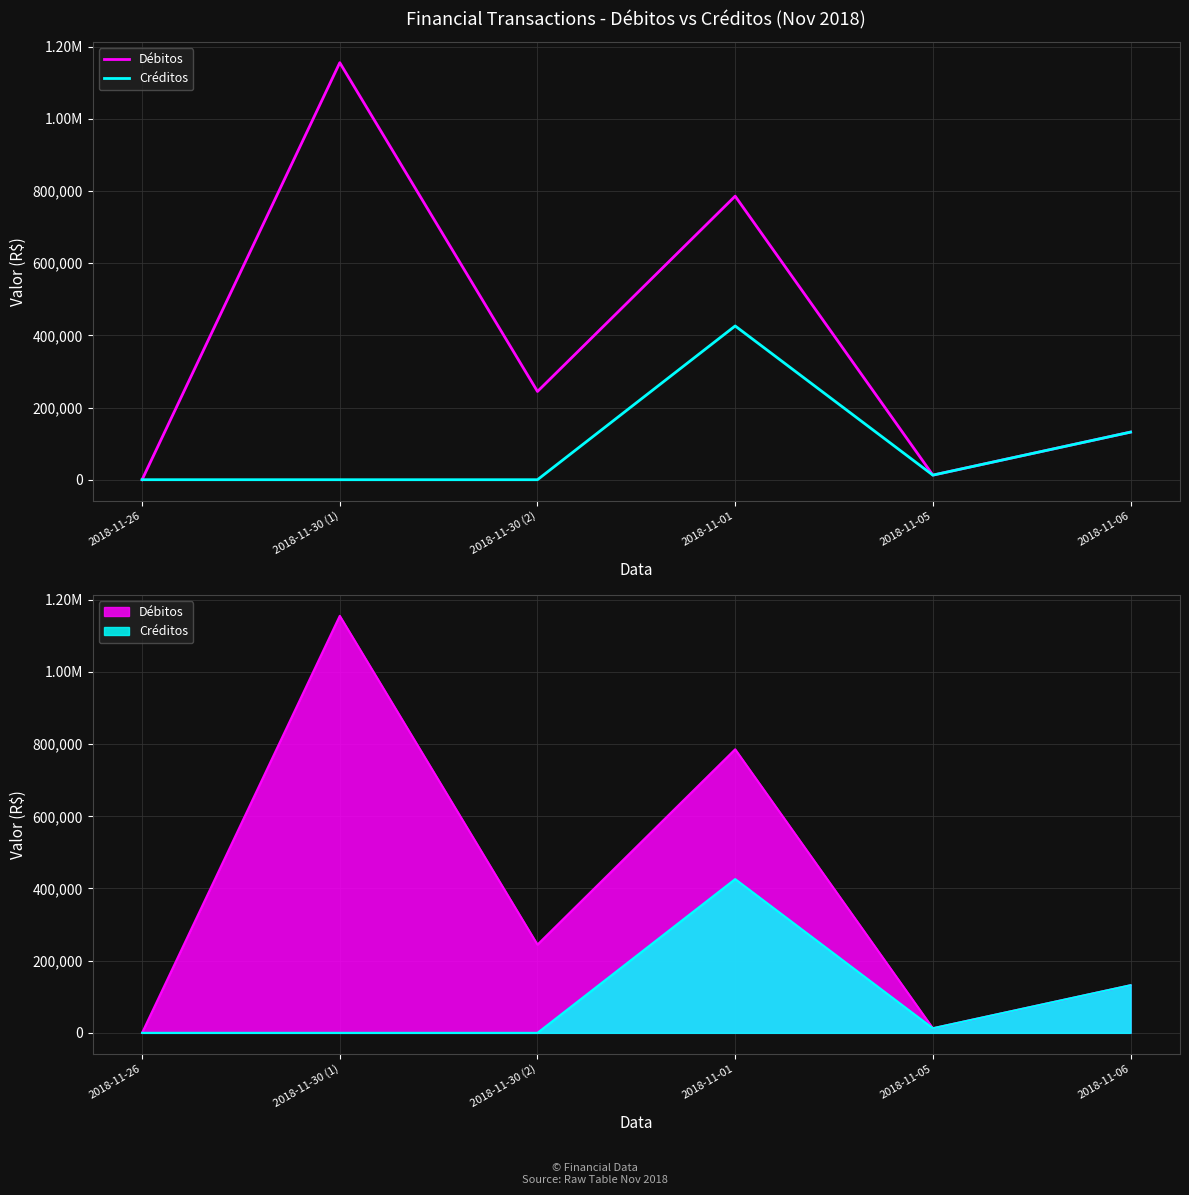

At which category does Créditos reach its first local peak?

2018-11-01